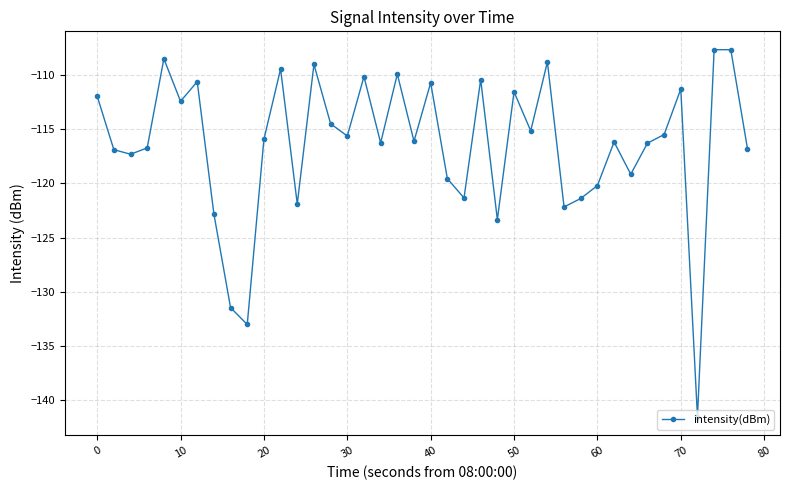

How many interior local valleys (lower than both neighbors) does the data have?

13